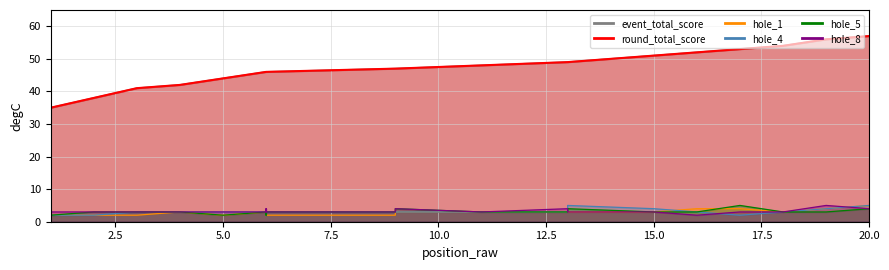

How many times do hole_1 and hole_5 cross each other?

2